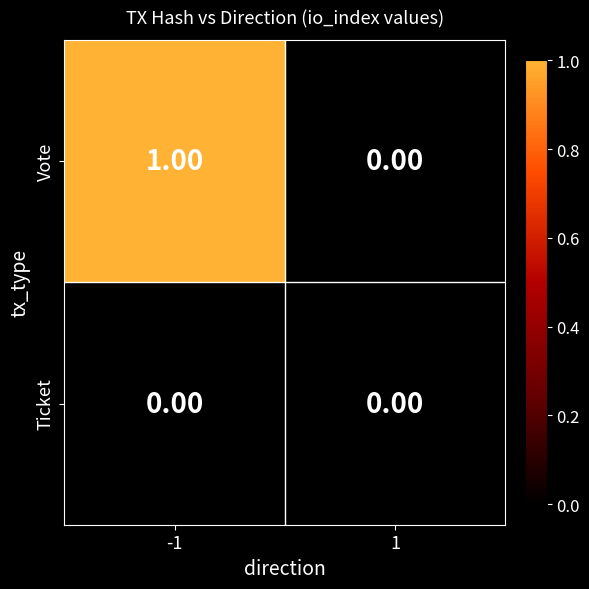

How many data points does each series have?

2